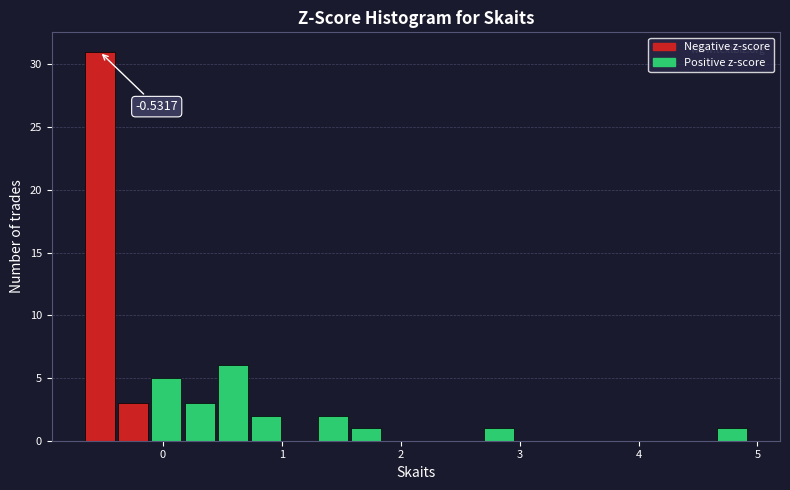

Read against the x-axis, roughly where is the centre of the tallest bar?

-0.5